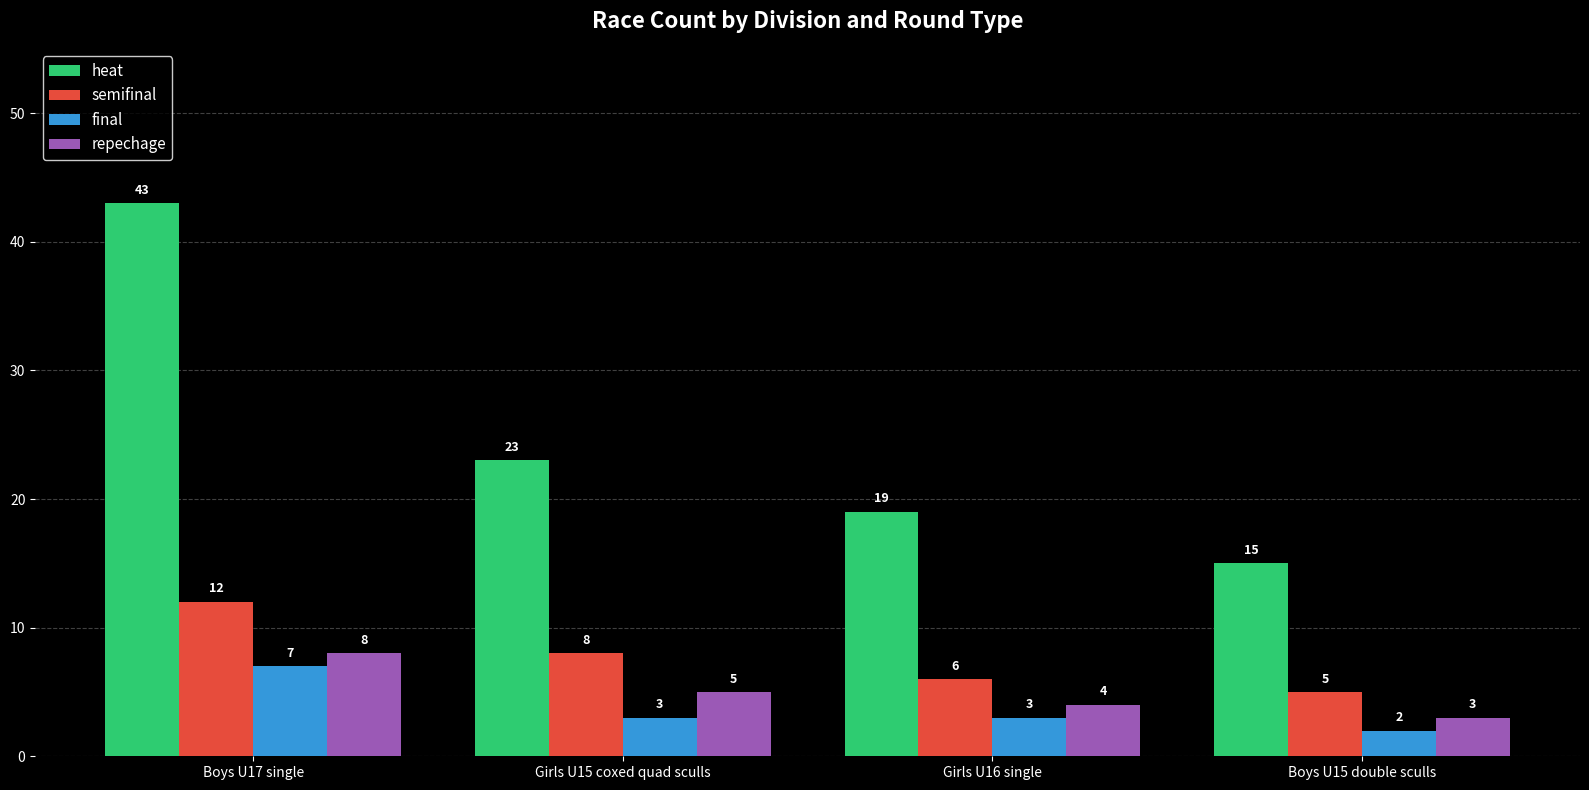

What is the difference between the highest and lowest values at Boys U17 single?

36